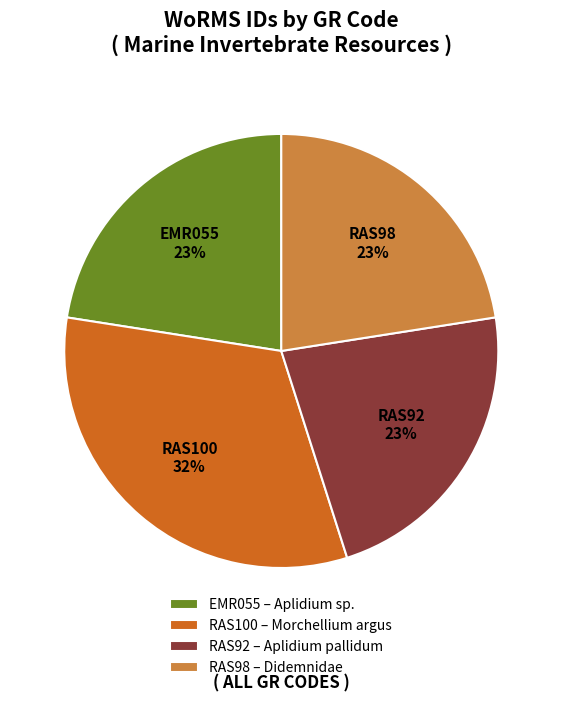

To the nearest percent, what portion does RAS98 – Didemnidae represent?

23%